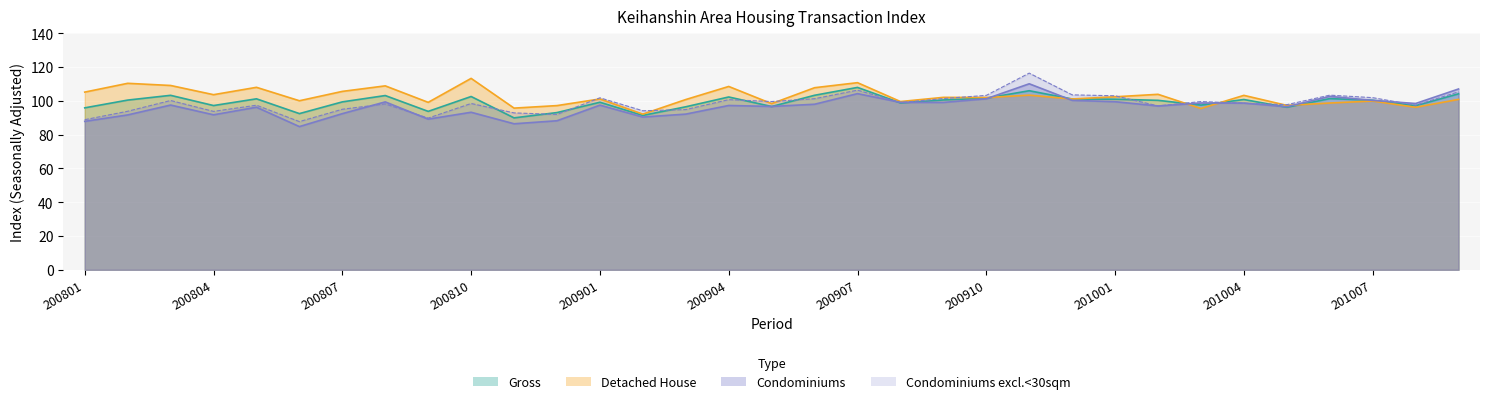

Is it true that Condominiums except <30sqm equals 47.2 at 201007?

False